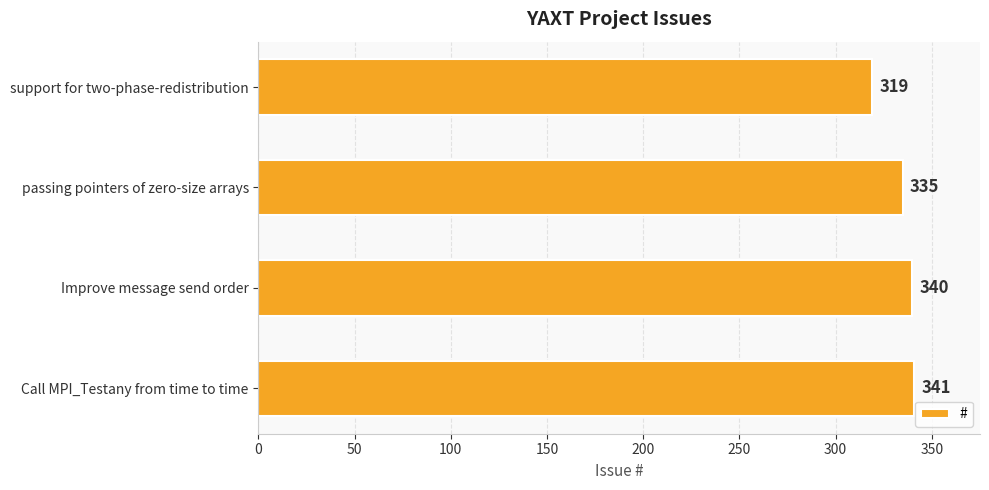

At which label is the value closest to 330?

passing pointers of zero-size arrays